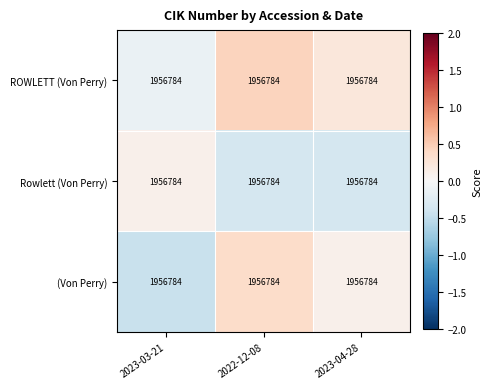

What is the greatest value displayed?

0.5